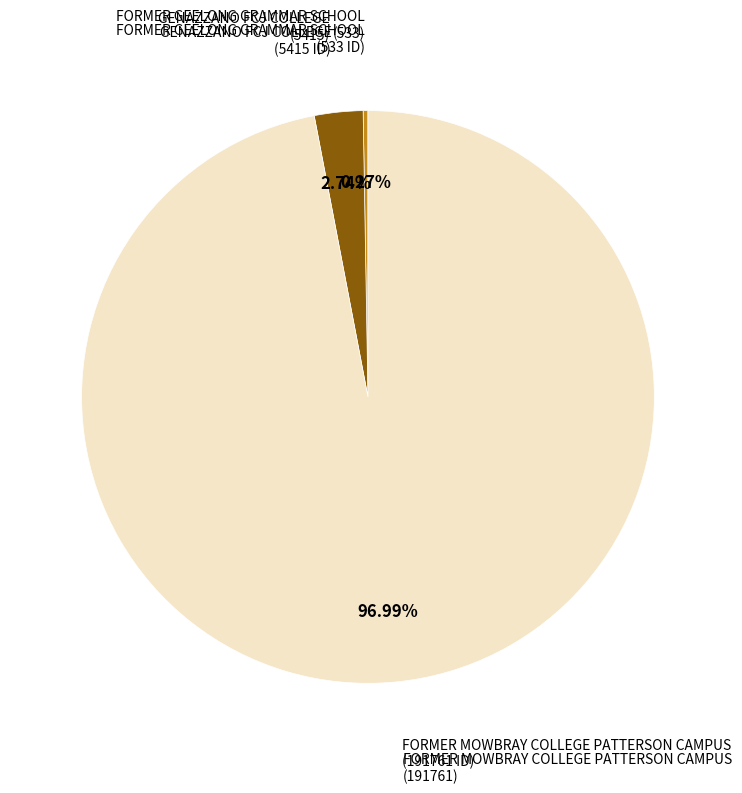

What percentage is the GENAZZANO FCJ COLLEGE slice, to the nearest percent?

3%